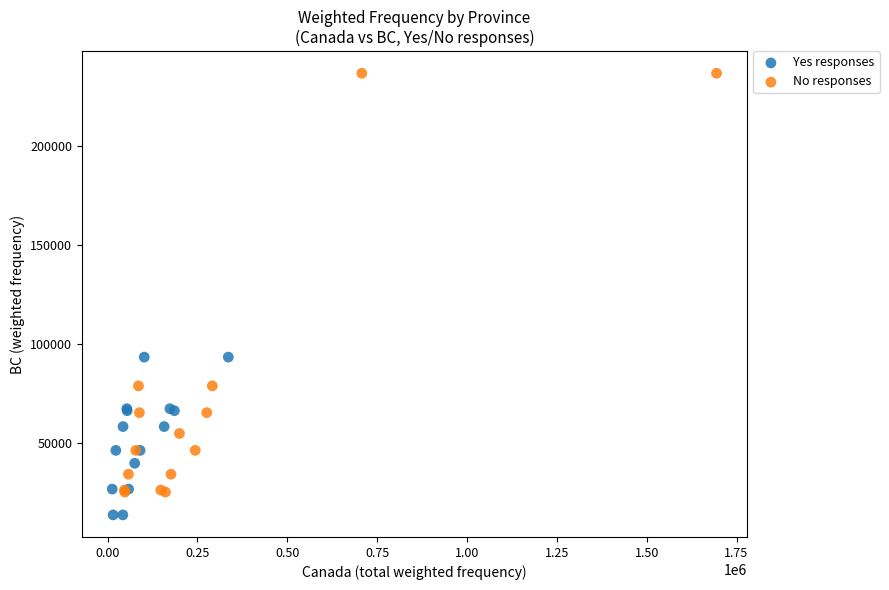

Which series contains the highest Y value?

No responses